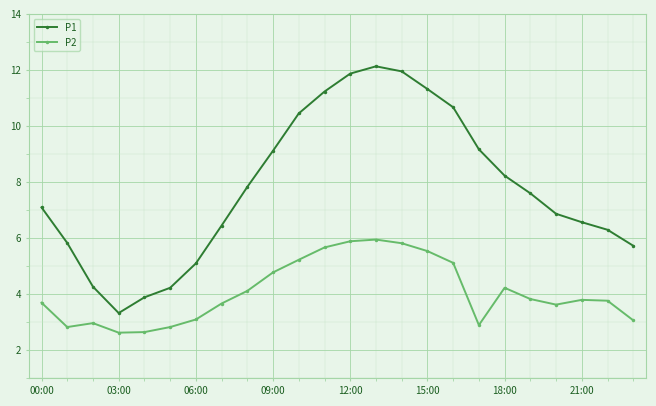

What is the greatest value displayed?

12.1